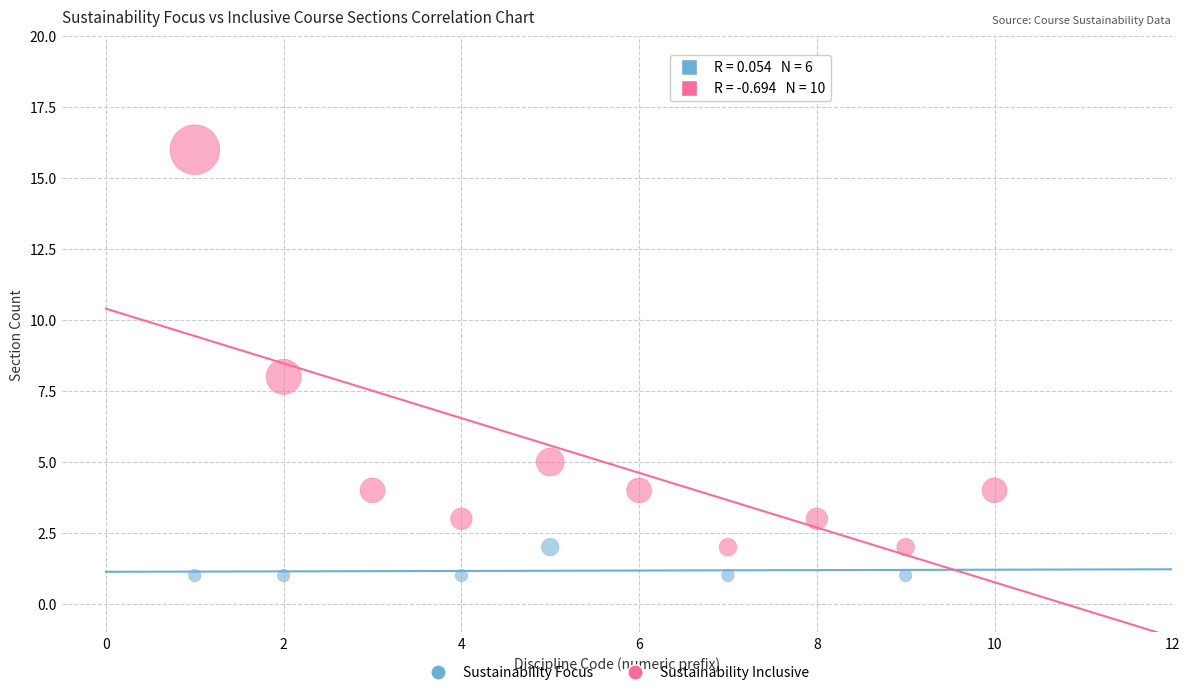

Which series contains the highest Y value?

Sustainability Inclusive